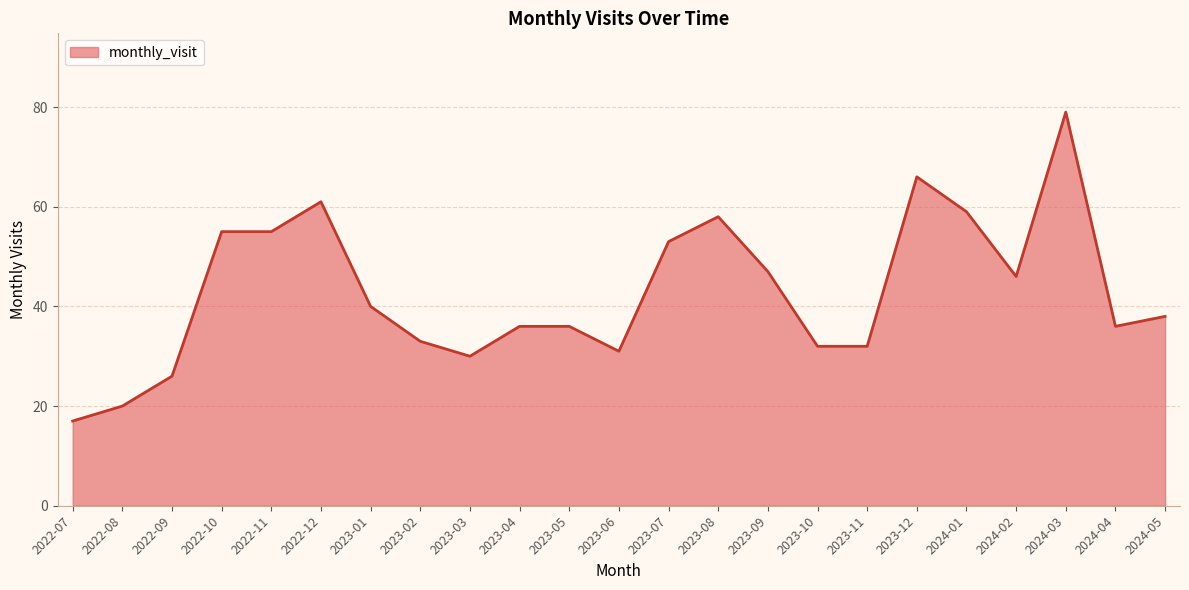

What is the smallest value displayed?

17